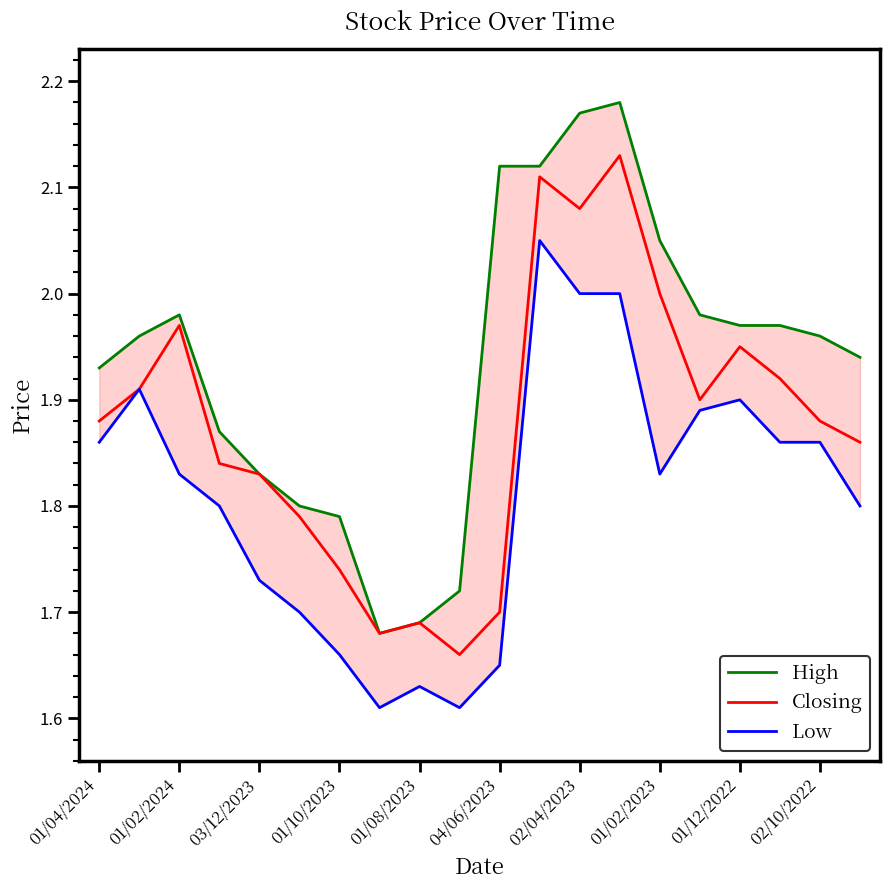

The Closing series shows 2.0 at 01/02/2023. True or false?

True